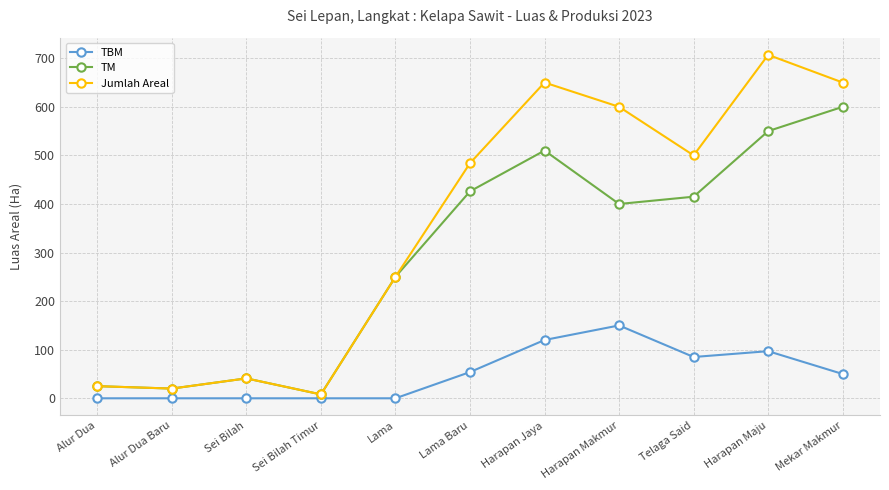

What is the maximum value shown in the chart?

707